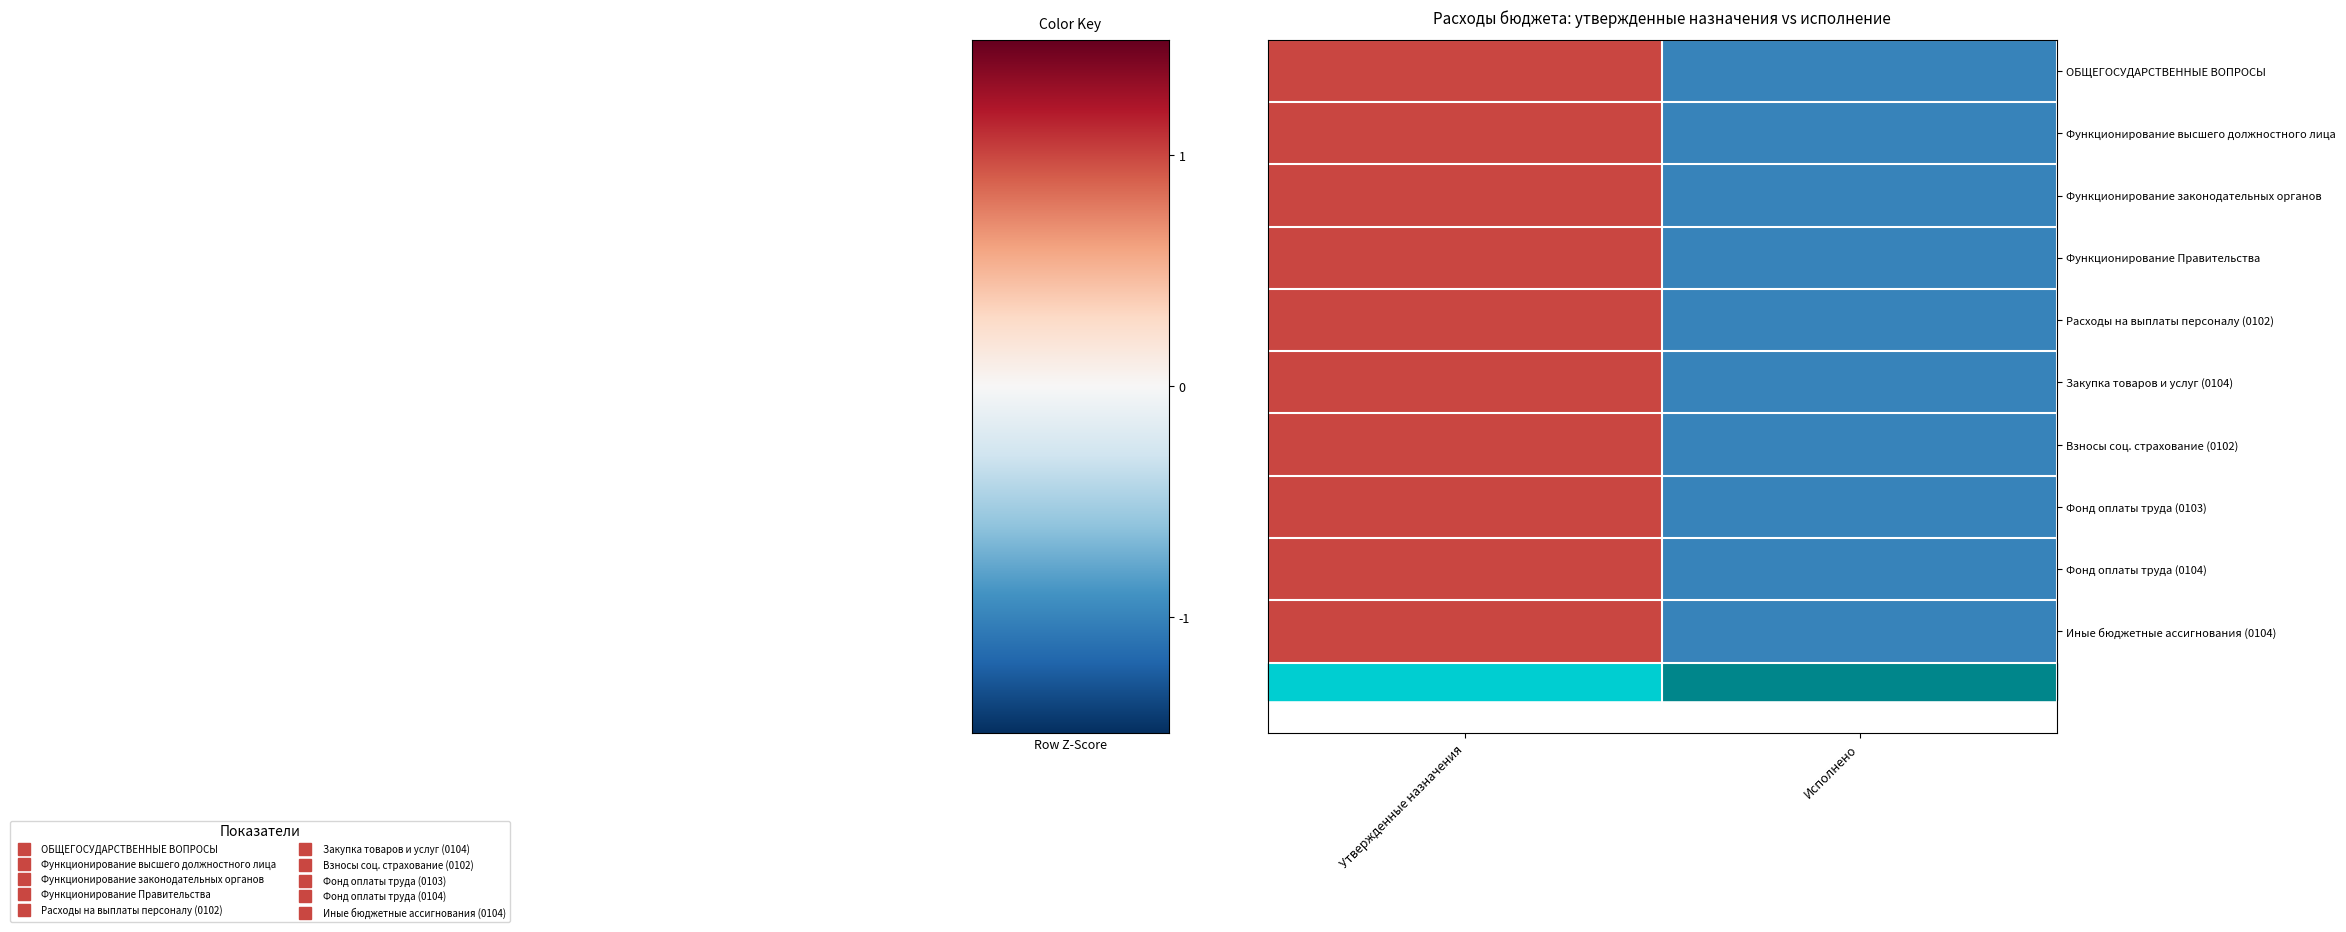

Between Исполнено and Утвержденные назначения, which is larger?

Утвержденные назначения